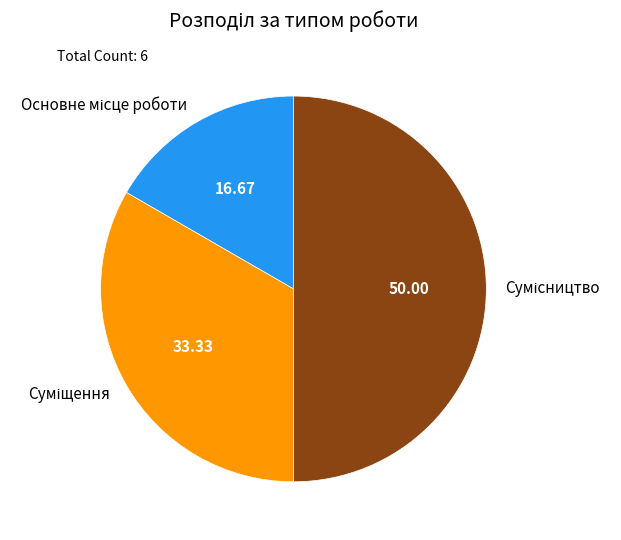

The Основне місце роботи slice represents 6% of the pie. True or false?

False